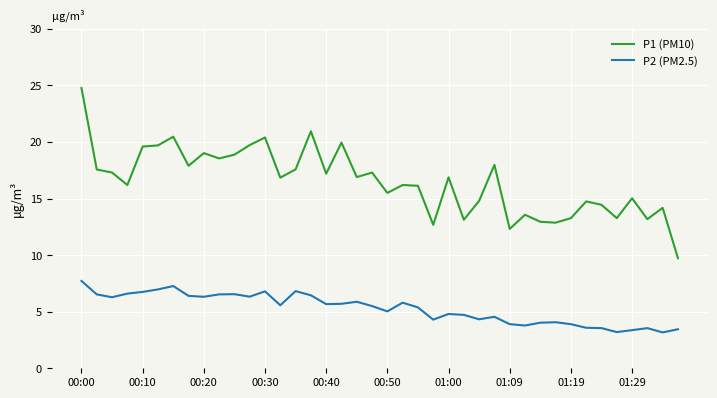

Which series has the largest total across all categories?

P1 (PM10)